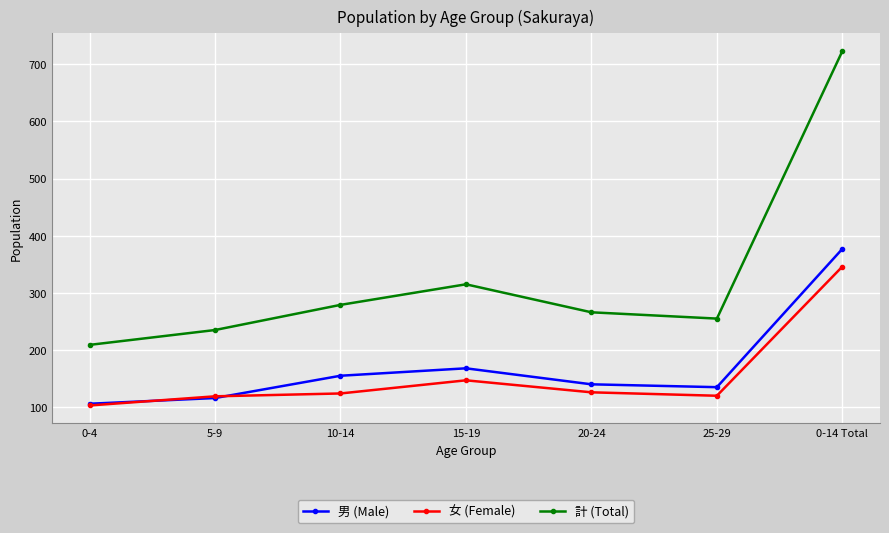

At which label is 計 (Total) closest to 466?

15-19